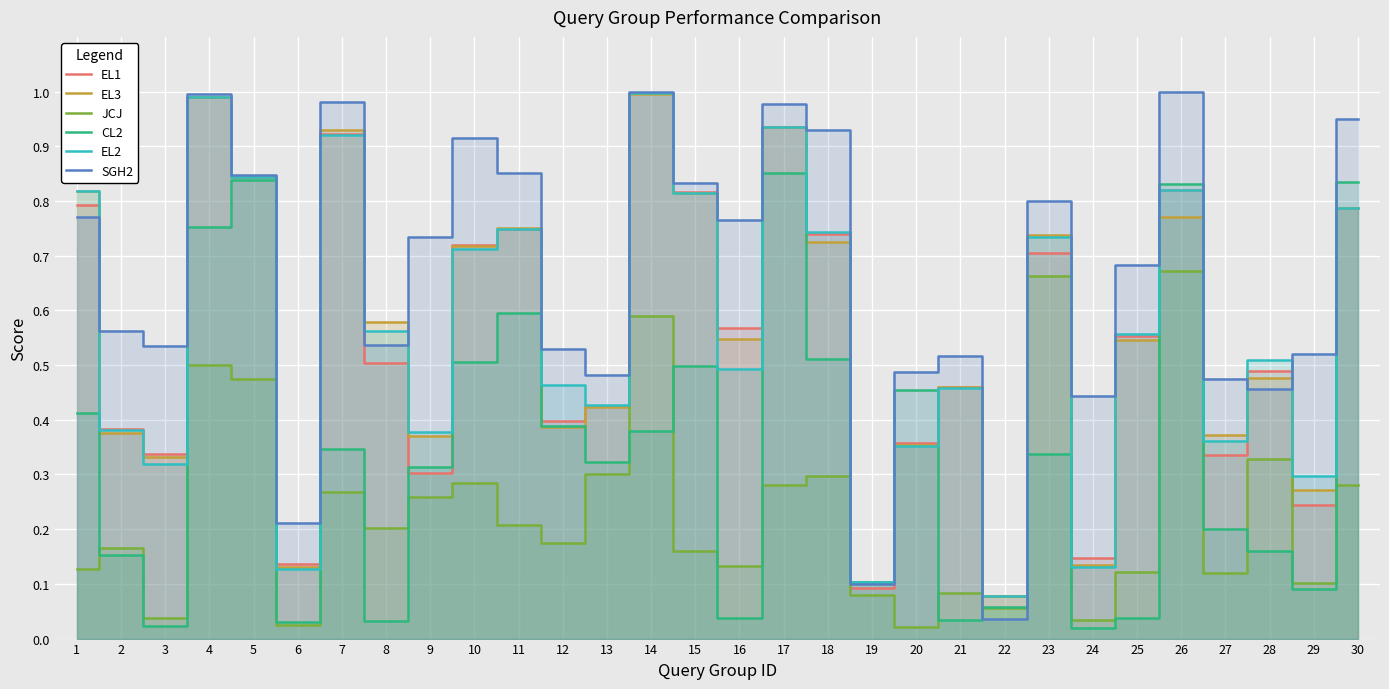

Does the chart display data point markers on the line(s)?

No